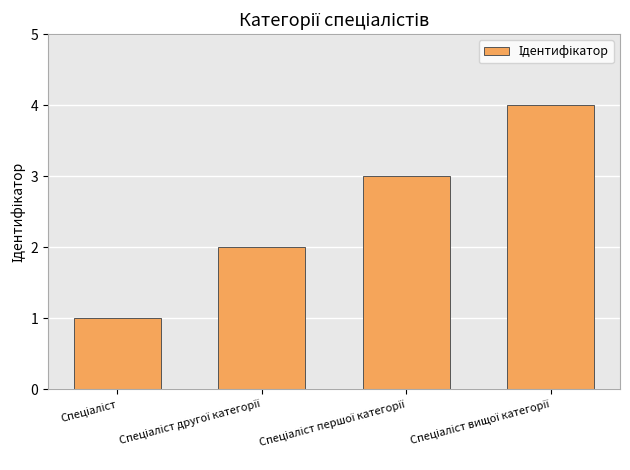

What is the difference between the maximum and minimum values?

3